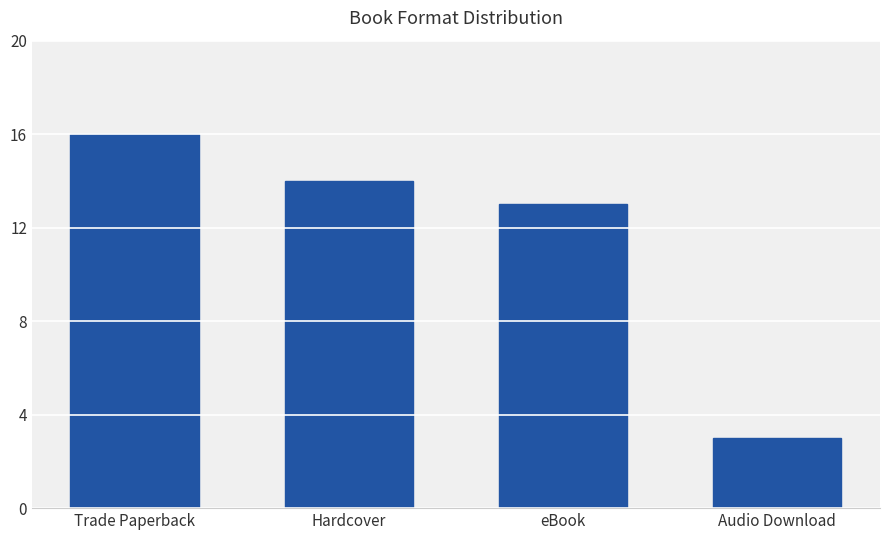

What is the value of the 1st bar from the left?

16